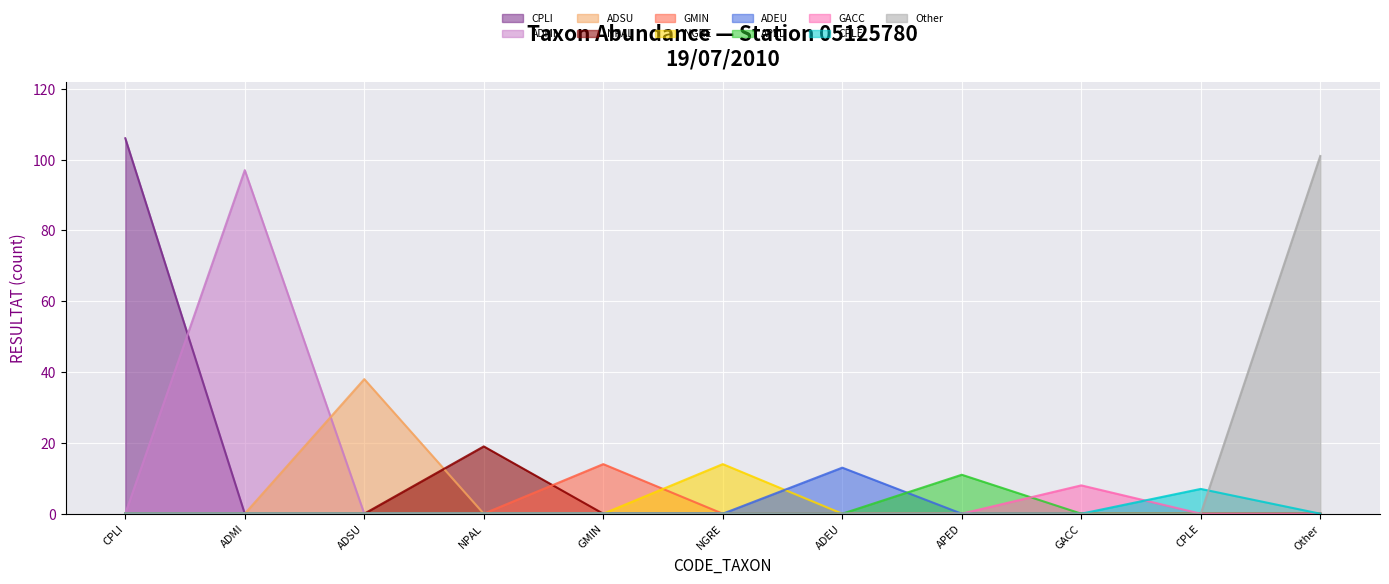

What is the minimum value shown in the chart?

0